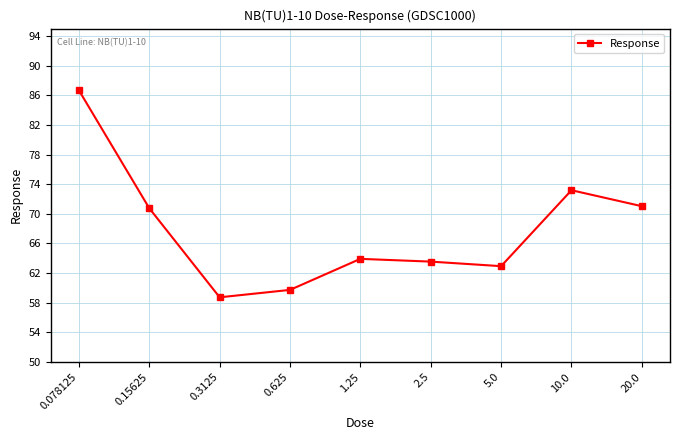

What position from the right is 0.625?

6